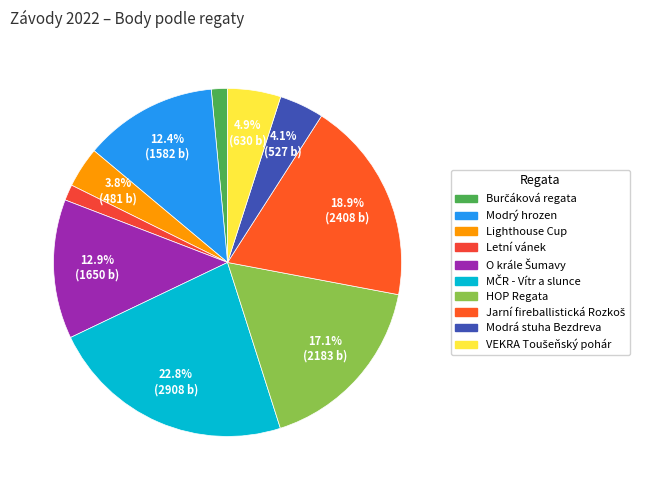

To the nearest percent, what percentage of the pie is VEKRA Toušeňský pohár?

5%